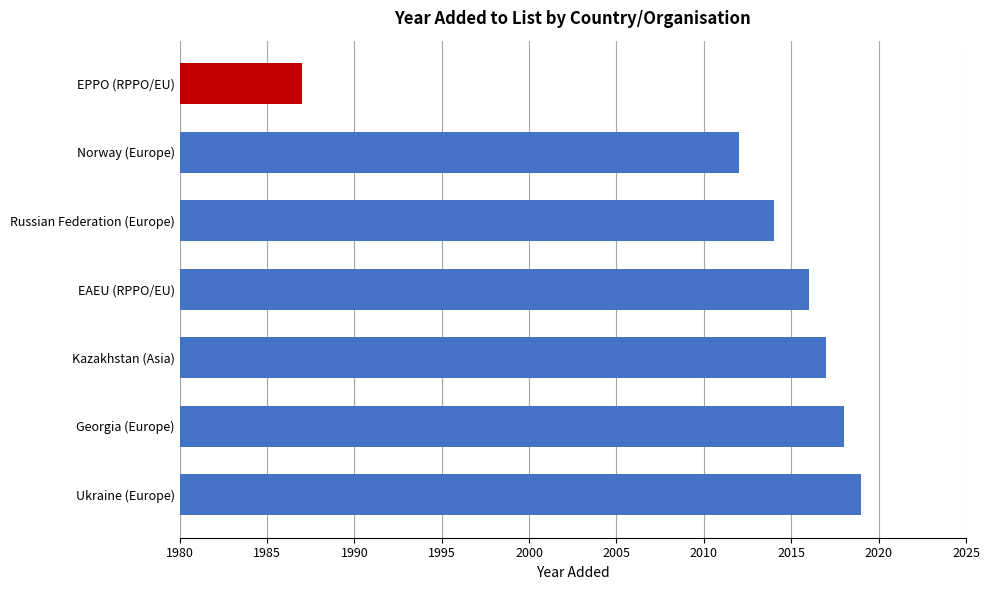

Does the chart contain stacked bars?

No